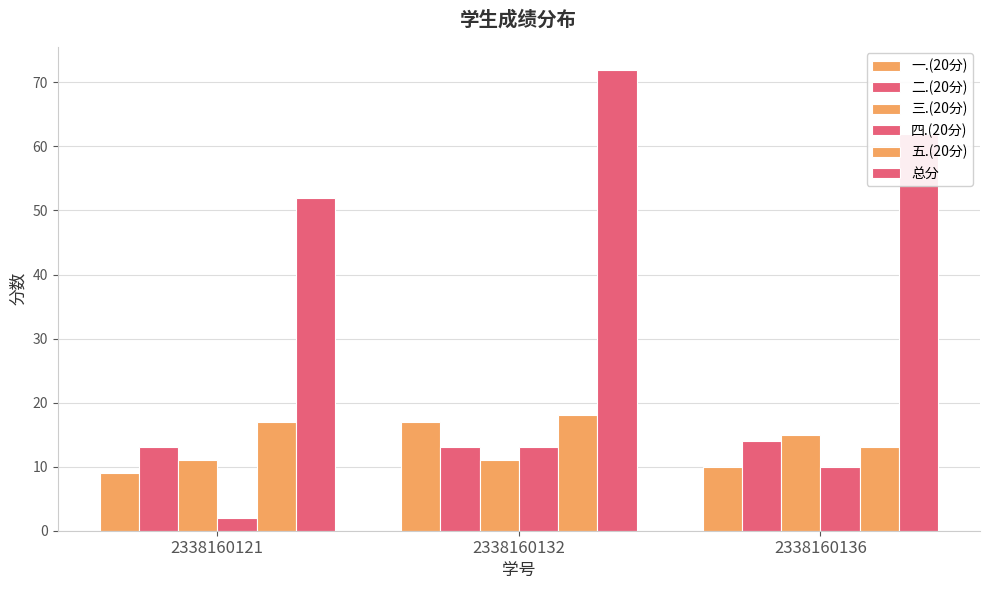

Reading right to left, what are all the values shown in this chart?

一.(20分): 2338160136=10	2338160132=17	2338160121=9
二.(20分): 2338160136=14	2338160132=13	2338160121=13
三.(20分): 2338160136=15	2338160132=11	2338160121=11
四.(20分): 2338160136=10	2338160132=13	2338160121=2
五.(20分): 2338160136=13	2338160132=18	2338160121=17
总分: 2338160136=62	2338160132=72	2338160121=52